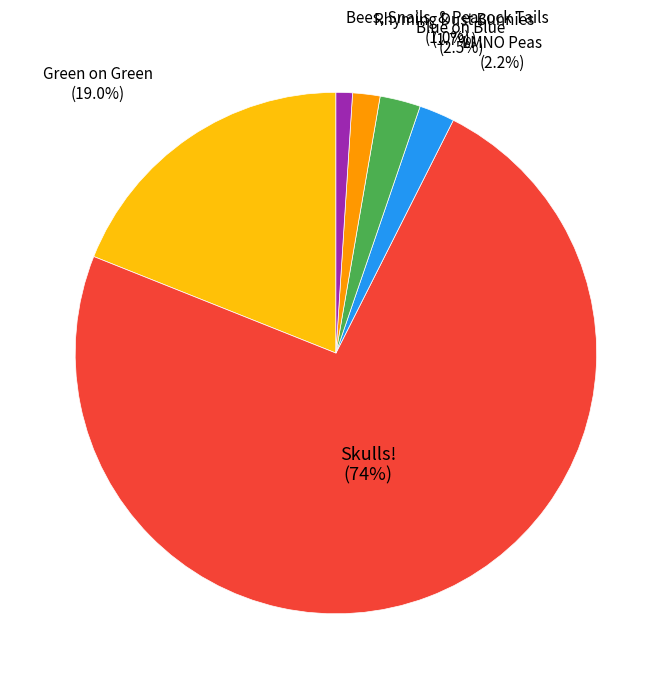

To the nearest percent, what percentage of the pie is Bees, Snails, & Peacock Tails?

1%